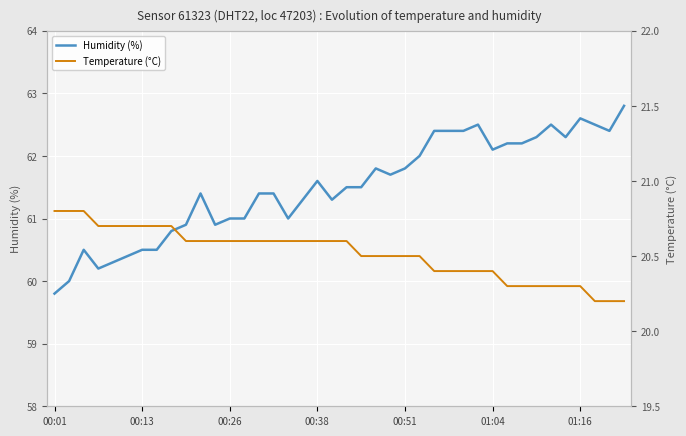

Which has a higher value, 9 or 23?

23